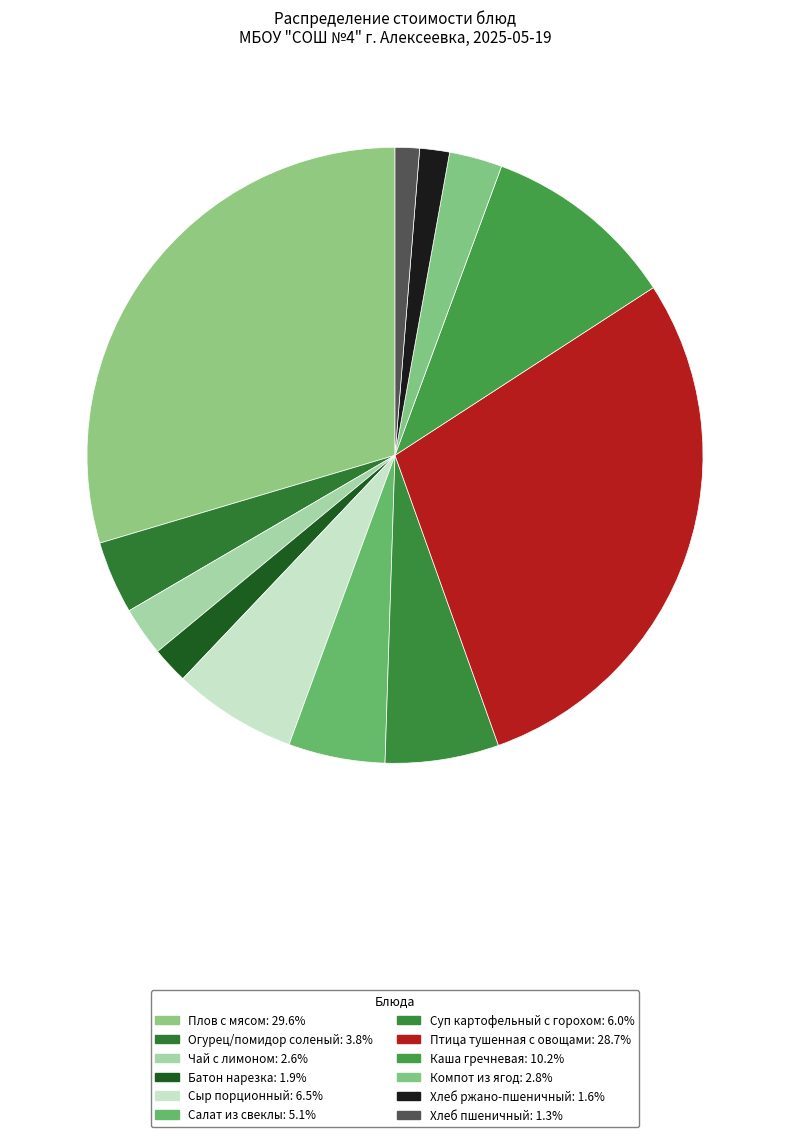

Is Плов с мясом the majority of the pie?

No